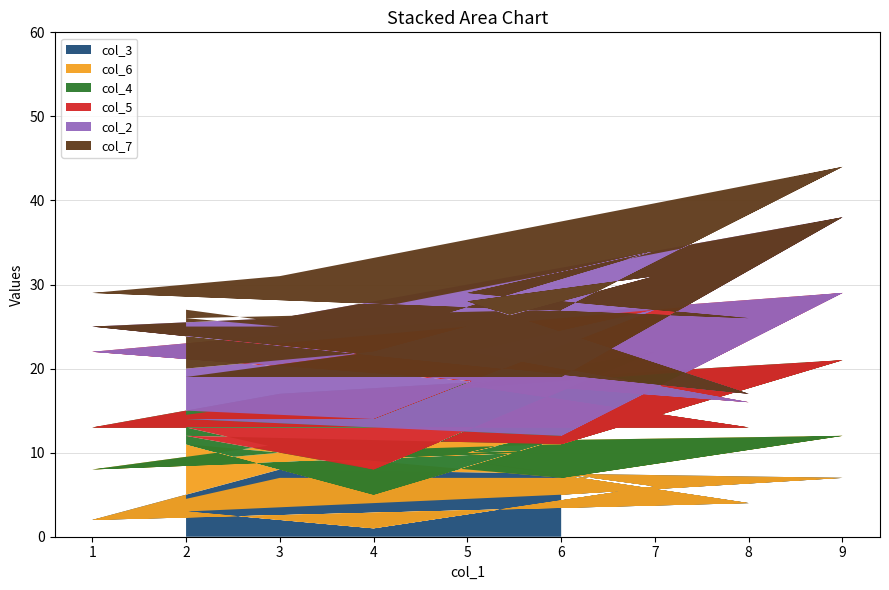

Reading left to right, extract all data points from this chart.

col_3: 3	1	6	9	4	2	7	7	5	3	1	6	9	4	2	8	7	5
col_6: 8	4	9	1	7	6	3	5	2	8	4	9	1	7	6	3	5	2
col_4: 2	3	7	8	2	5	6	9	4	1	3	7	8	2	5	6	9	4
col_5: 2	6	5	4	3	9	7	8	1	2	6	5	4	3	9	7	8	1
col_2: 5	8	4	6	1	3	2	9	7	5	8	4	6	1	3	2	9	7
col_7: 7	2	3	1	9	4	5	6	8	7	2	3	1	9	4	5	6	8